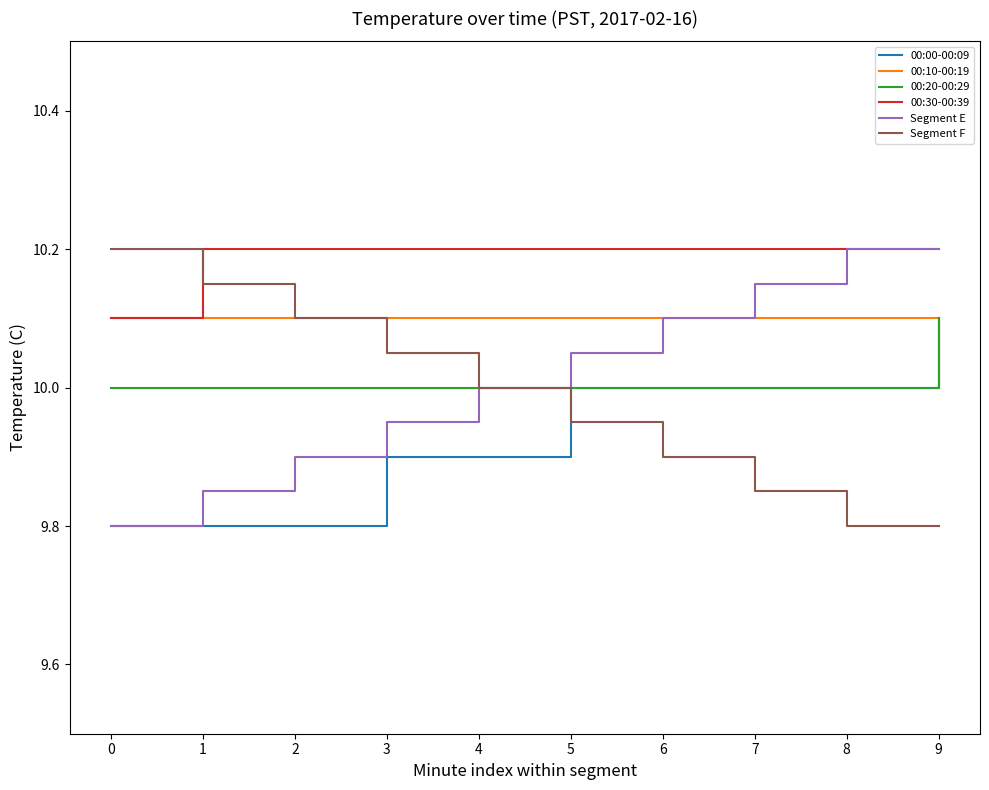

True or false: 00:30-00:39 and 00:20-00:29 cross at least once.

False